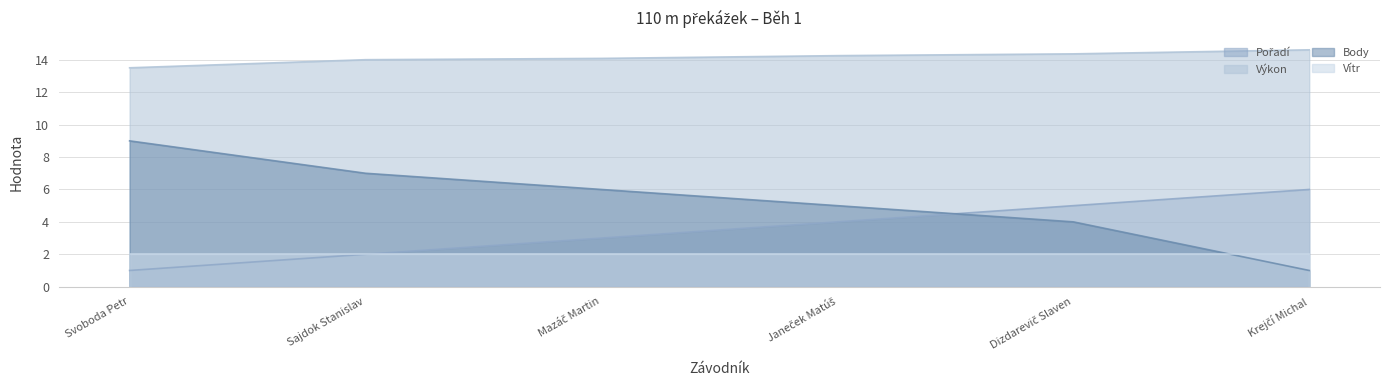

True or false: Výkon has a value of 25.8 at Krejčí Michal.

False